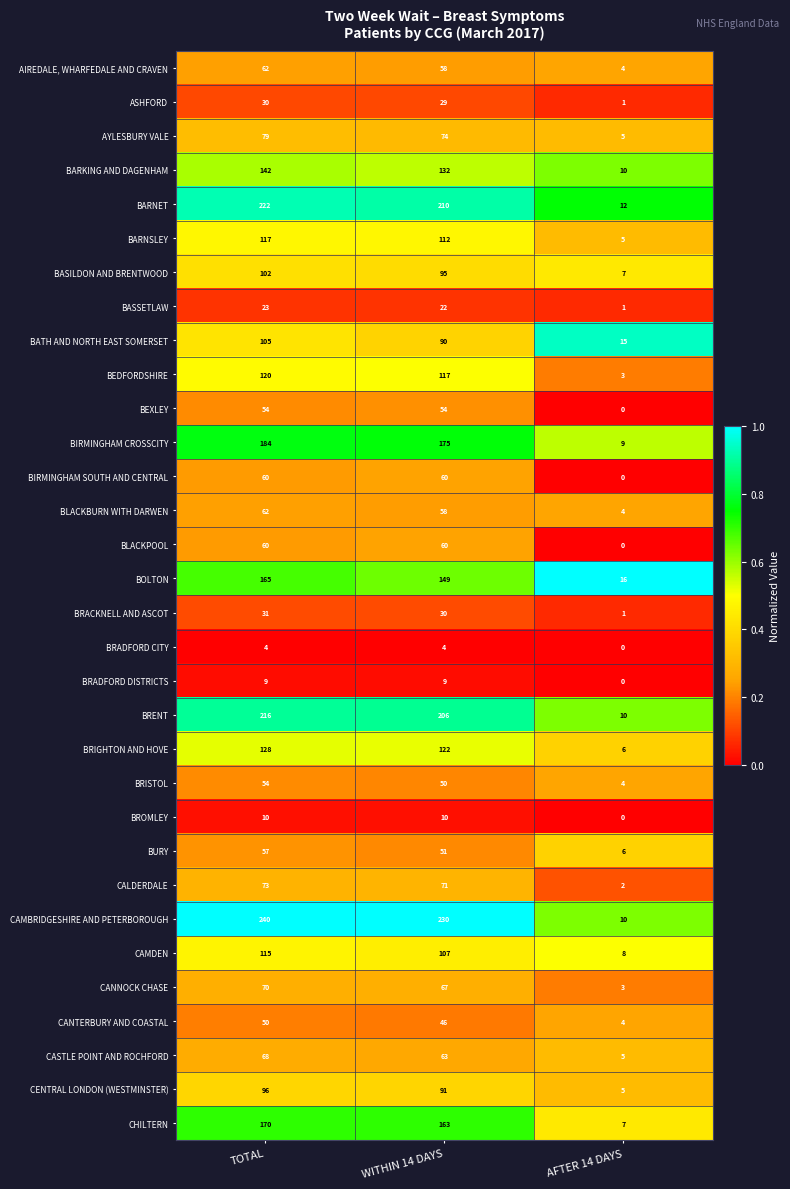

The BRADFORD DISTRICTS series shows 9 at TOTAL. True or false?

True